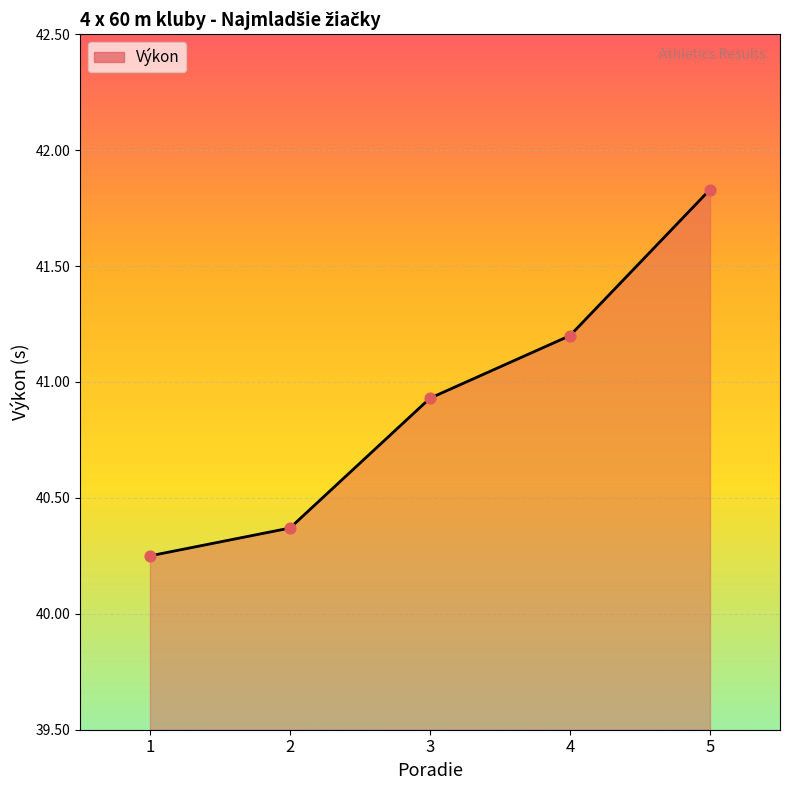

What is the ratio of the value at 2 to the value at 1?

1.0